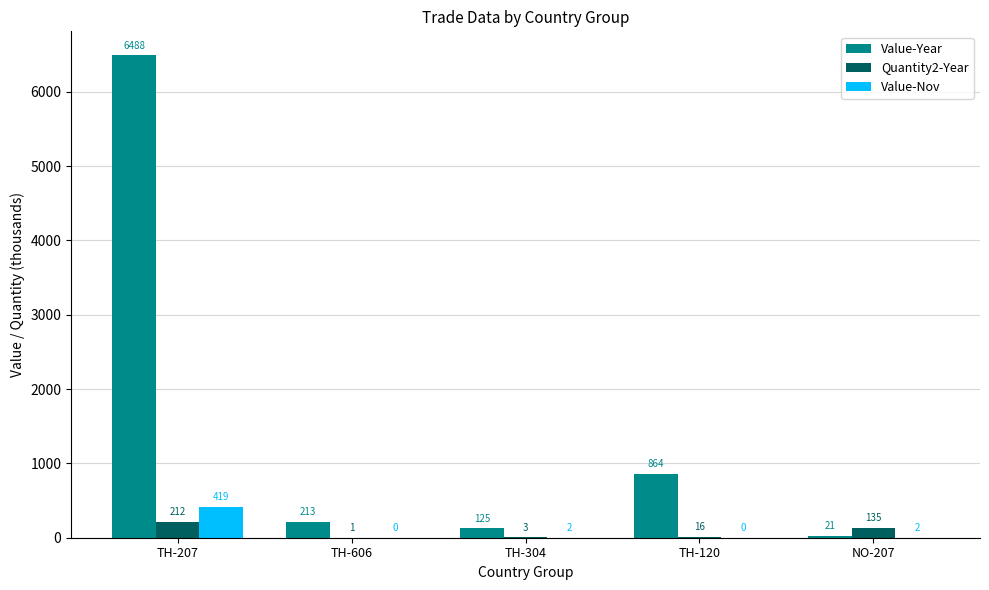

True or false: Value-Nov has a value of -236.5 at TH-606.

False